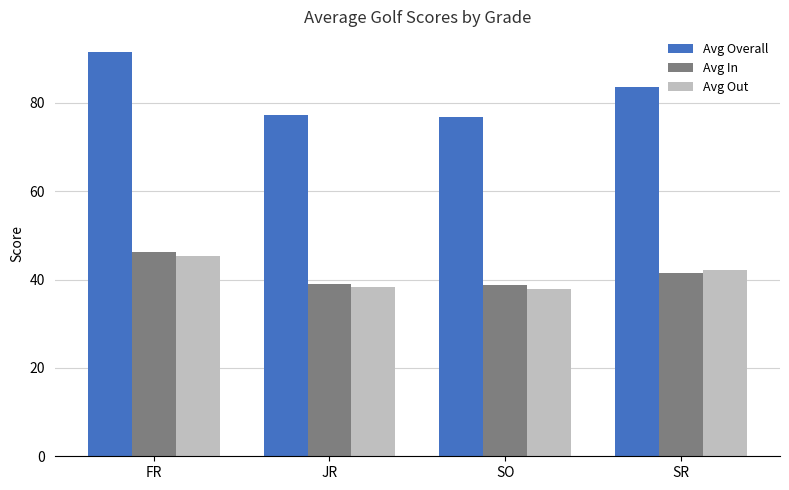

What is the maximum value shown in the chart?

91.6